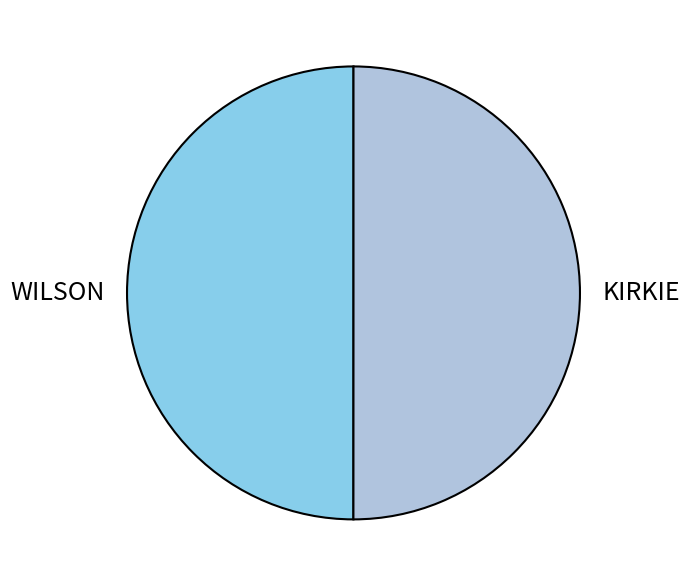

Is the sum of KIRKIE and WILSON greater than half?

Yes